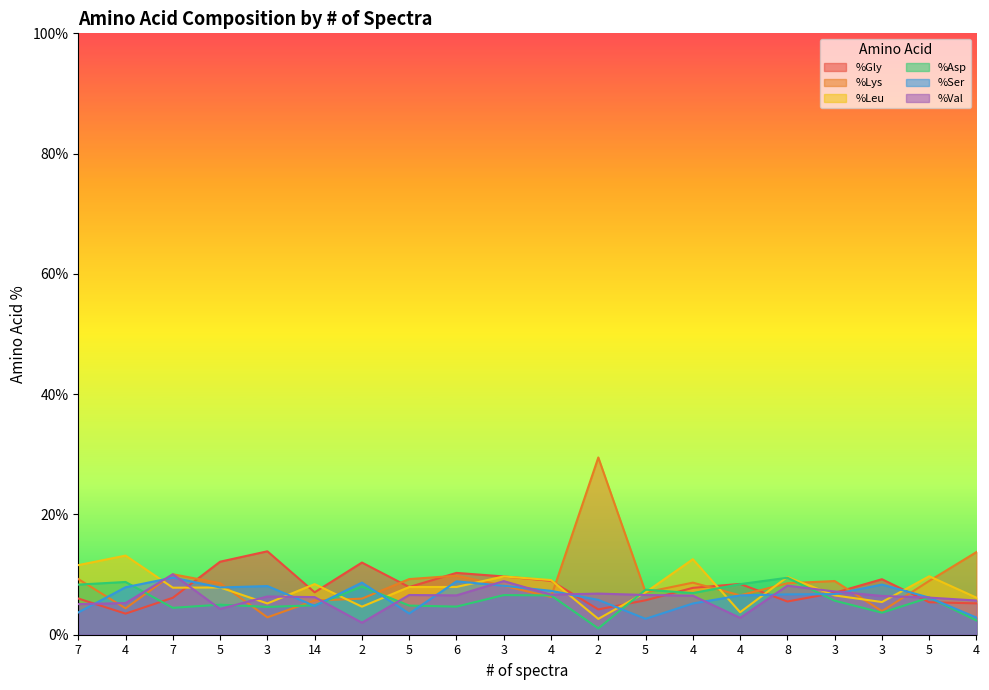

Reading right to left, list all the values displayed in this chart.

%Gly: 5.2	5.4	9.2	7.0	5.5	8.5	7.8	5.7	4.2	9.0	9.7	10.3	7.9	12.0	7.1	13.9	12.1	6.1	3.5	6.0
%Lys: 13.7	9.0	3.9	8.9	8.6	6.5	8.7	7.0	29.5	6.3	8.1	9.8	9.3	6.0	5.7	2.9	8.6	10.1	4.4	9.3
%Leu: 6.2	9.7	5.4	6.5	9.6	3.7	12.6	7.0	2.6	9.1	9.7	7.9	7.9	4.7	8.4	5.2	7.9	7.8	13.2	11.6
%Asp: 2.4	6.2	3.7	5.7	9.5	8.4	6.9	7.5	1.1	6.5	6.6	4.7	4.8	8.0	4.9	4.6	5.0	4.5	8.8	8.3
%Ser: 2.8	6.2	8.3	6.8	6.7	6.5	5.2	2.6	5.8	7.3	8.1	8.9	3.5	8.7	4.8	8.1	7.9	9.5	7.9	3.7
%Val: 5.7	6.2	6.4	7.2	8.2	2.8	6.5	6.6	6.8	6.7	8.9	6.5	6.6	2.0	6.3	6.4	4.3	10.1	5.3	5.1